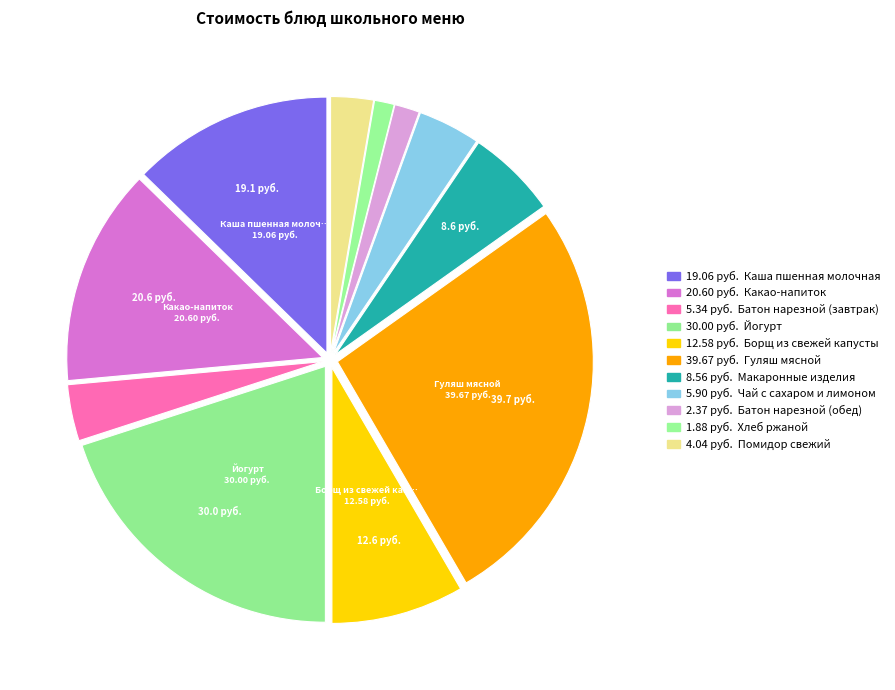

What is the smallest slice in the pie chart?

Хлеб ржаной